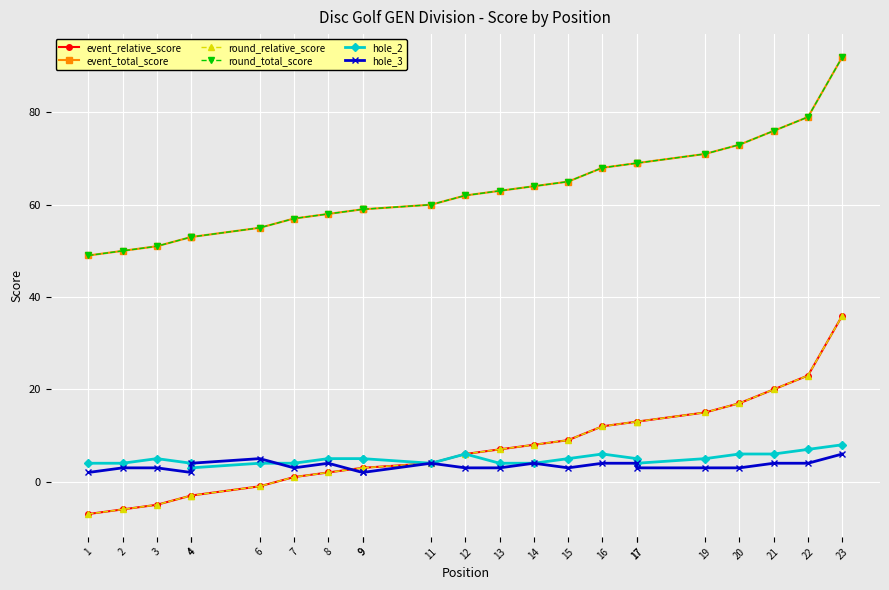

What are all the series names shown in the legend?

event_relative_score, event_total_score, round_relative_score, round_total_score, hole_2, hole_3